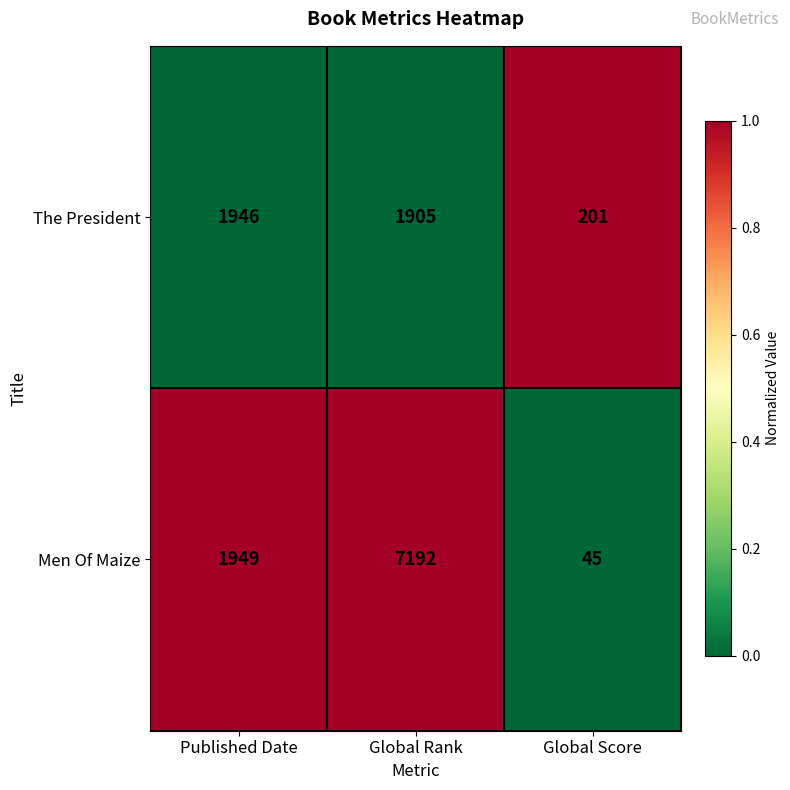

What is the difference between the highest and lowest values at Published Date?

3